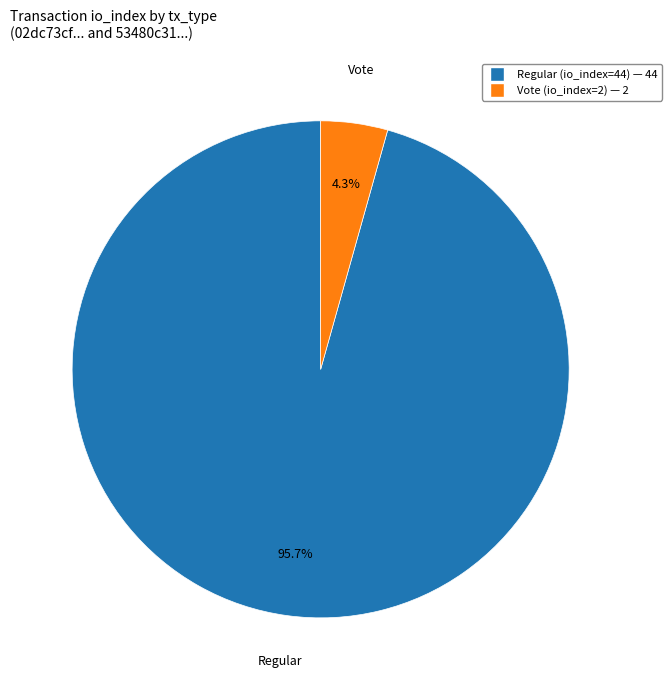

How many segments does this pie chart have?

2